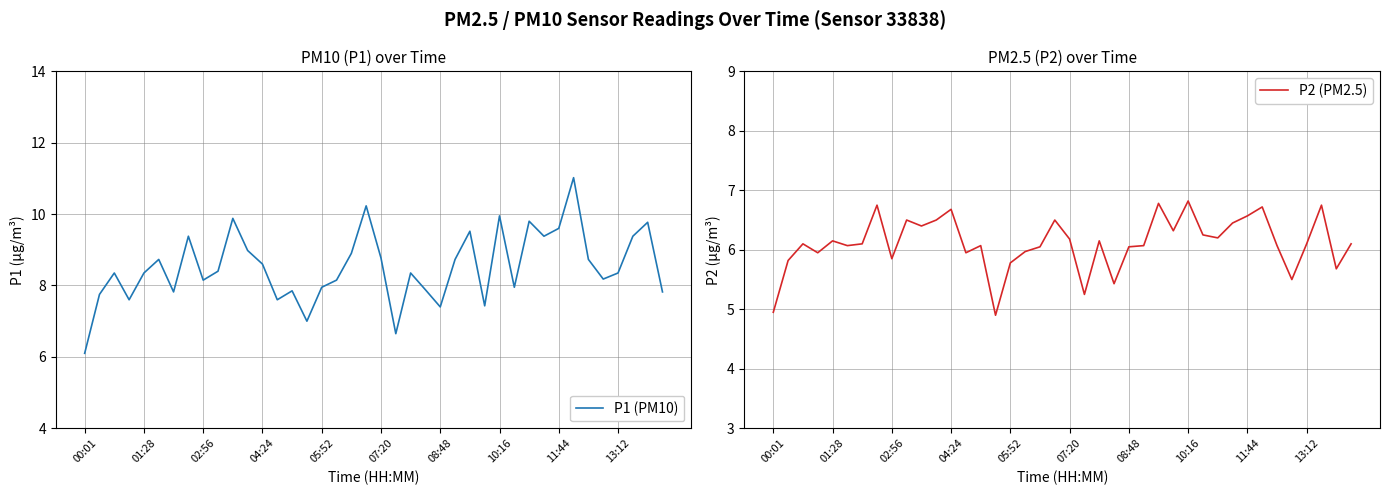

Reading left to right, transcribe all the data shown in this chart.

P1 (PM10): 6.1	7.8	8.3	7.6	8.3	8.7	7.8	9.4	8.2	8.4	9.9	9.0	8.6	7.6	7.8	7.0	8.0	8.2	8.9	10.2	8.8	6.7	8.3	7.9	7.4	8.7	9.5	7.4	9.9	8.0	9.8	9.4	9.6	11.0	8.7	8.2	8.3	9.4	9.8	7.8
P2 (PM2.5): 5.0	5.8	6.1	6.0	6.2	6.1	6.1	6.8	5.8	6.5	6.4	6.5	6.7	6.0	6.1	4.9	5.8	6.0	6.0	6.5	6.2	5.2	6.2	5.4	6.0	6.1	6.8	6.3	6.8	6.2	6.2	6.5	6.6	6.7	6.1	5.5	6.1	6.8	5.7	6.1